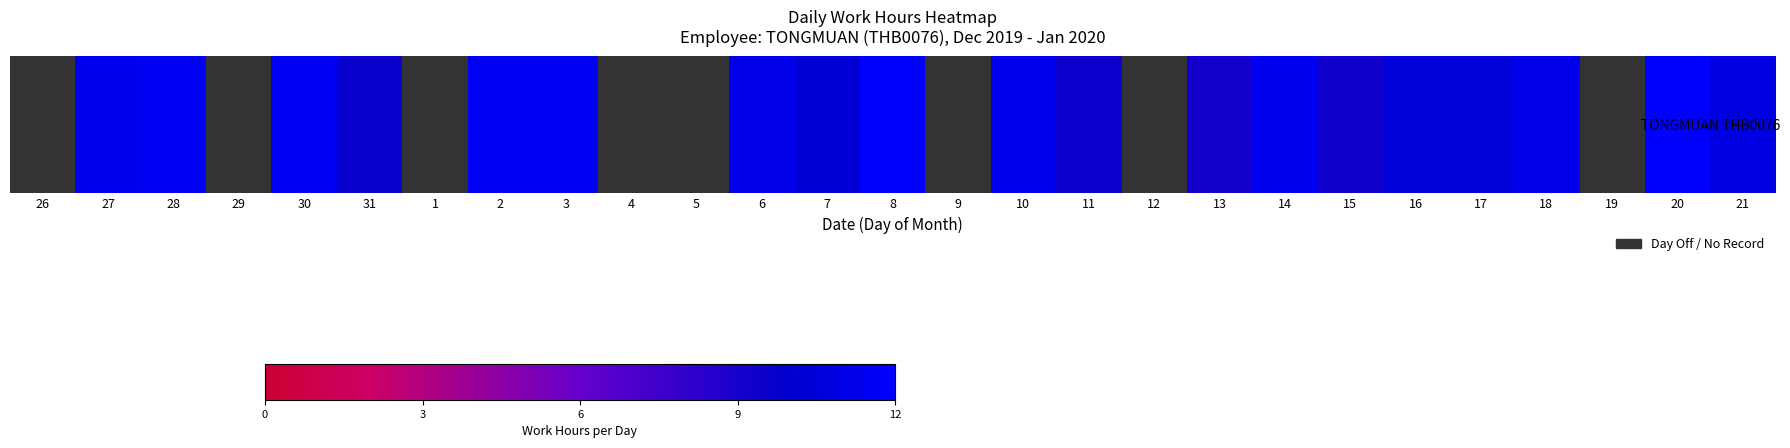

The chart shows a value of 12.0 at 8. True or false?

True